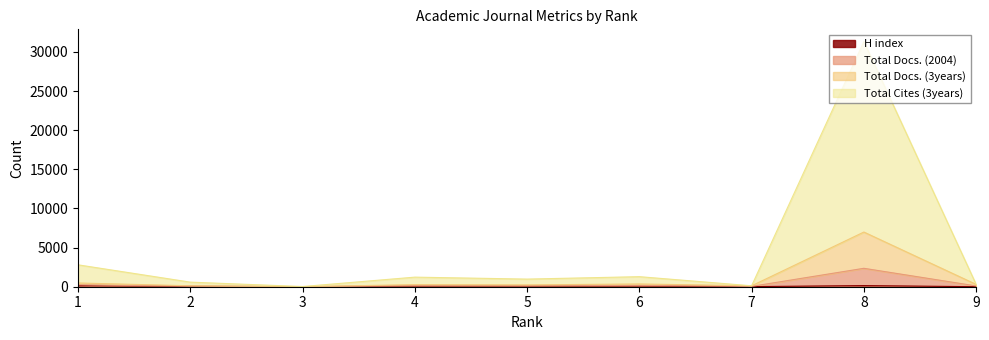

Reading left to right, list all the values displayed in this chart.

H index: 1=144	2=51	3=3	4=77	5=74	6=102	7=14	8=145	9=2
Total Docs. (2004): 1=477	2=117	3=5	4=266	5=231	6=352	7=118	8=6985	9=296
Total Docs. (3years): 1=244	2=72	3=4	4=127	5=110	6=178	7=45	8=2353	9=99
Total Cites (3years): 1=2797	2=585	3=24	4=1224	5=974	6=1284	7=118	8=31317	9=296